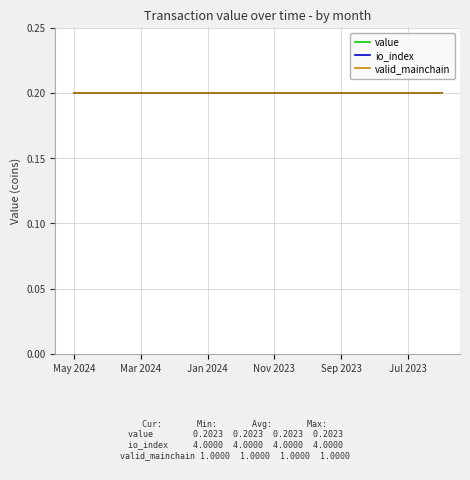

At how many categories does at least one series exceed 1?

12